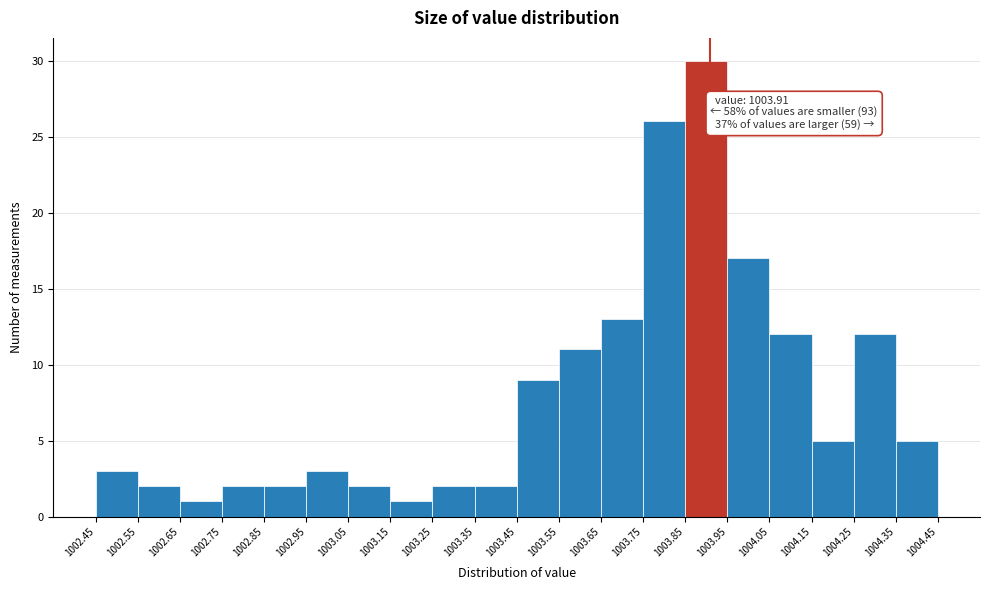

Which range on the x-axis has the tallest bar?

1003.85 to 1003.95